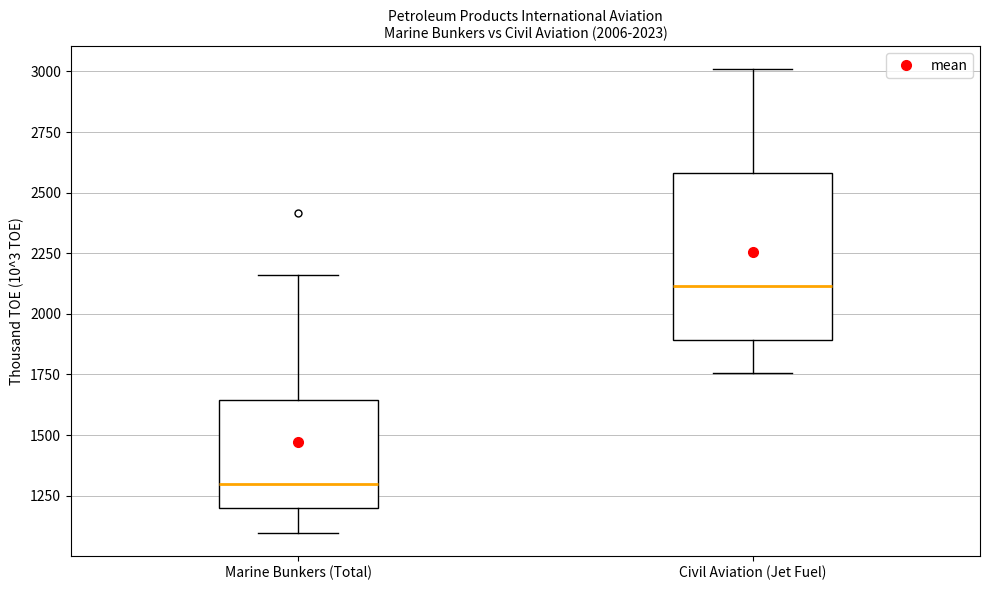

Which box is the tallest, from its lower edge to its upper edge?

Civil Aviation (Jet Fuel)